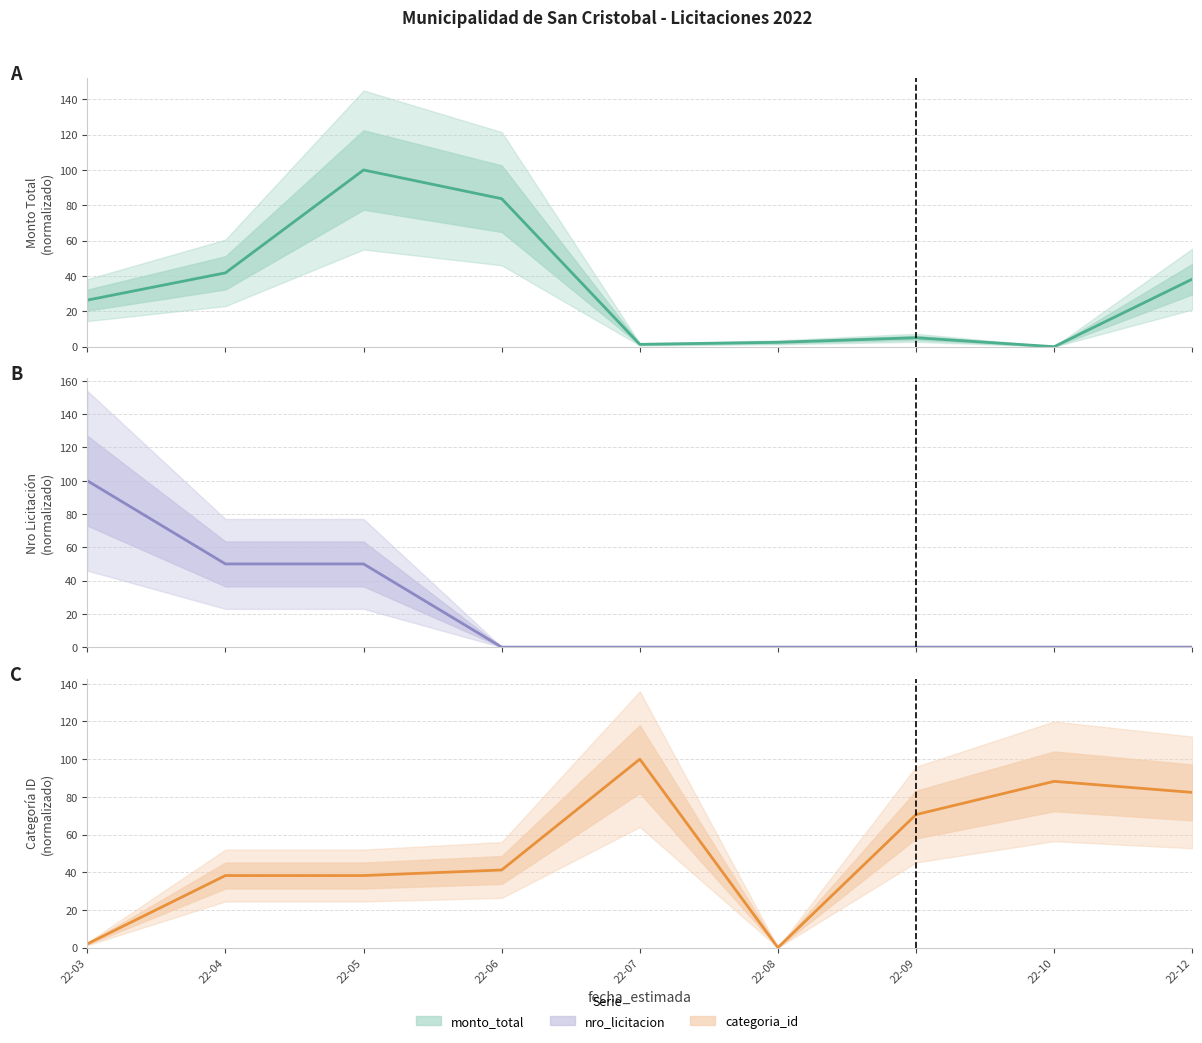

What is the total value across all series at 22-07?

101.3